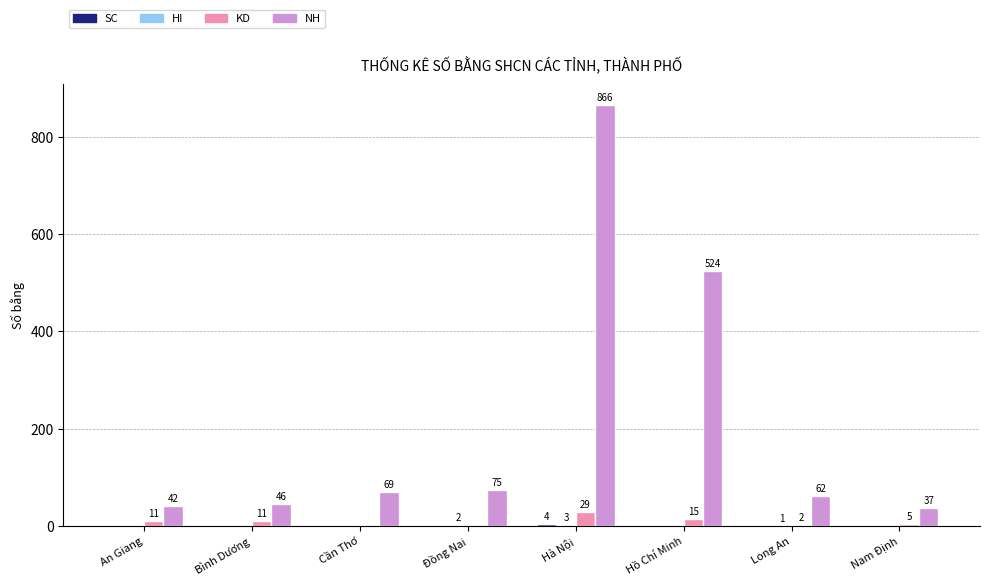

What is the sum of all NH values?

1721